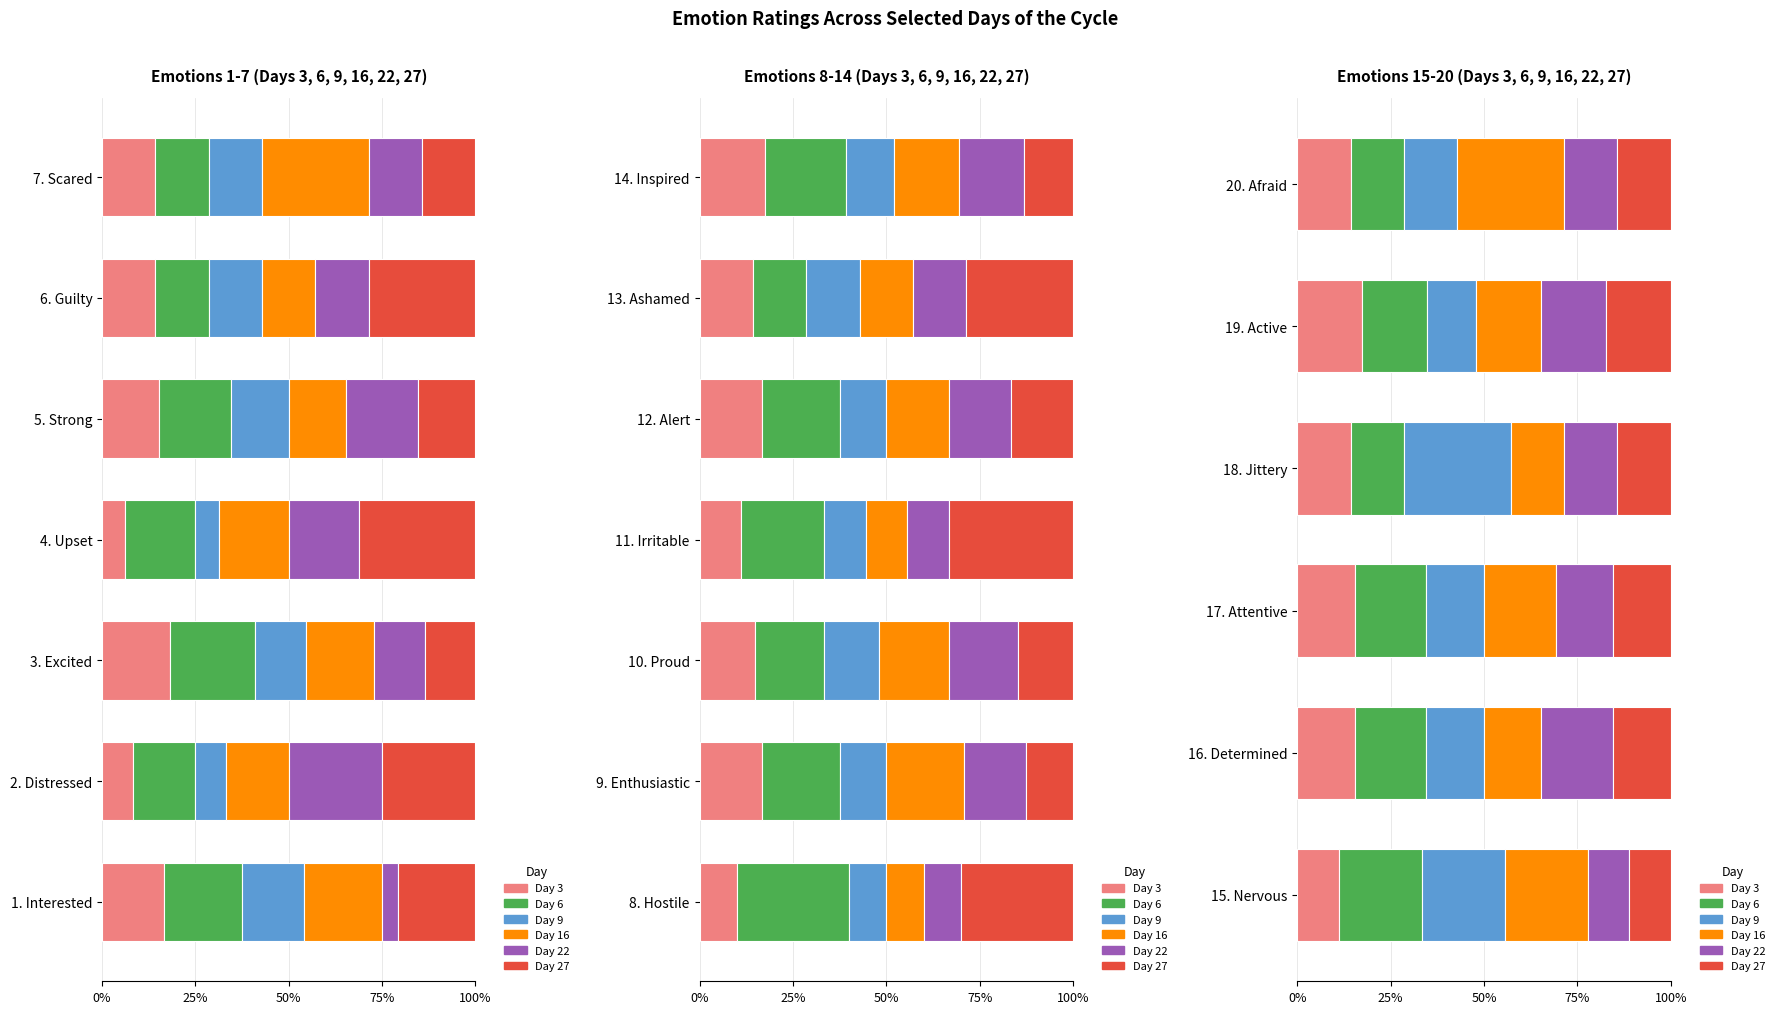

What is the value of the Day 16 bar at the 2nd from the left?

15.4